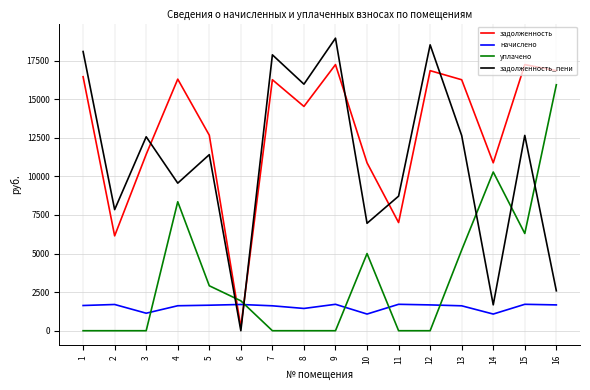

Is the value of начислено at 16 greater than the value of уплачено at 13?

No